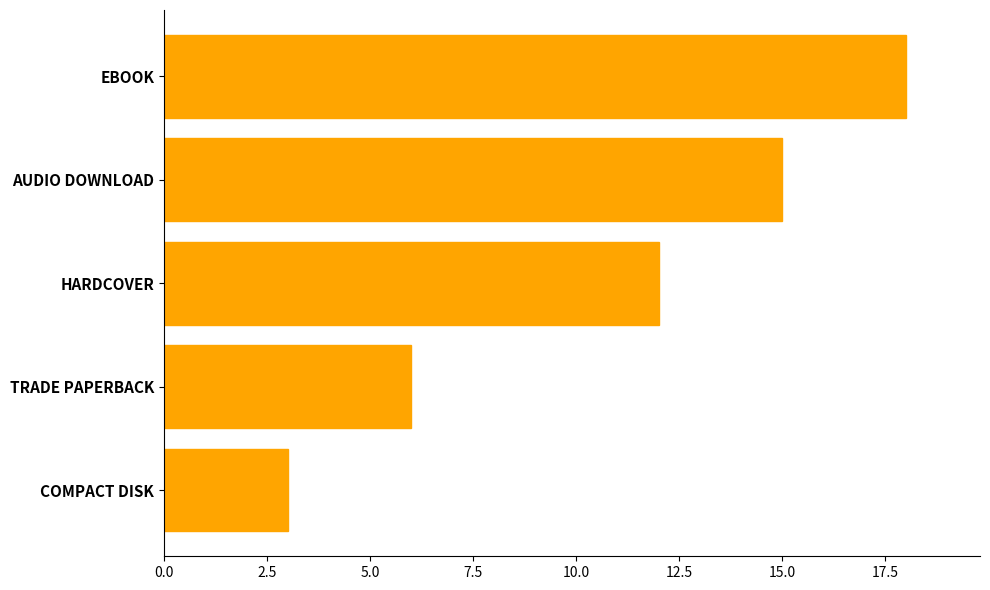

What is the average value?

11